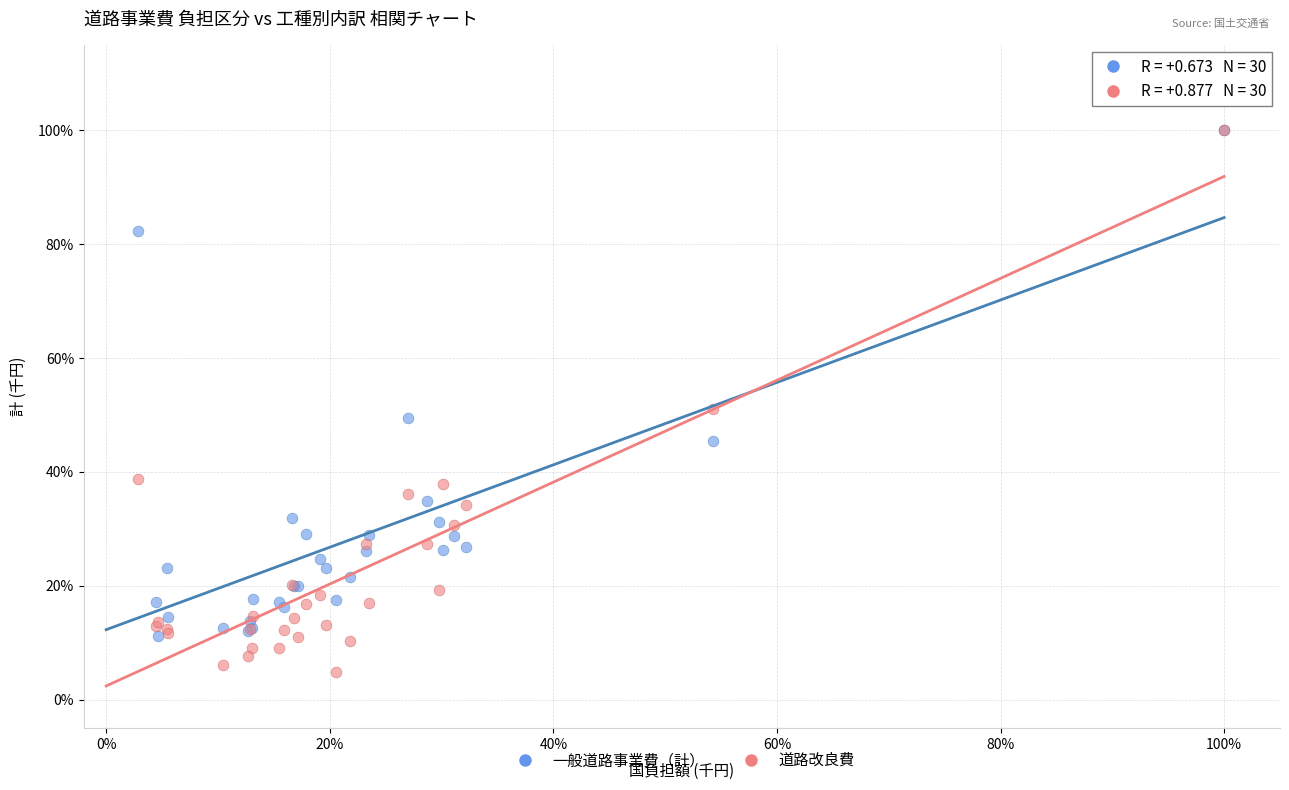

What are all the series names shown in the legend?

一般道路事業費（計）, 道路改良費